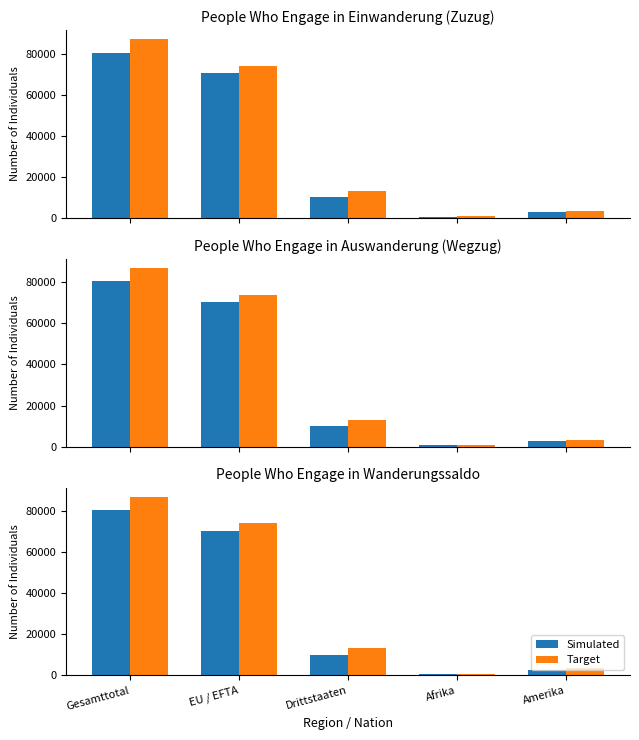

What position from the left is Gesamttotal?

1